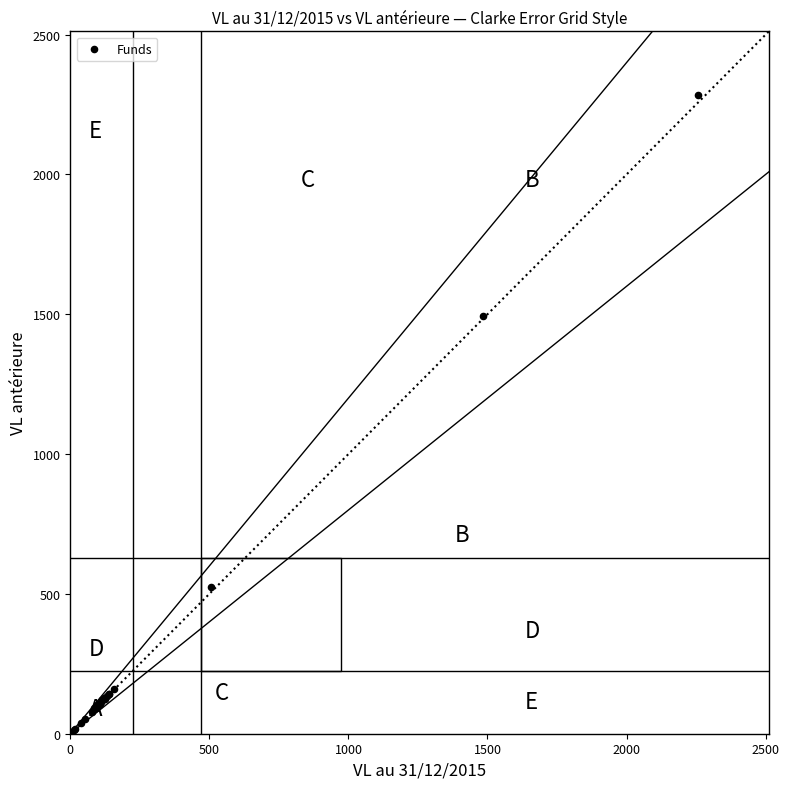

What Y value in the scatter plot is closest to 1142?

1494.6